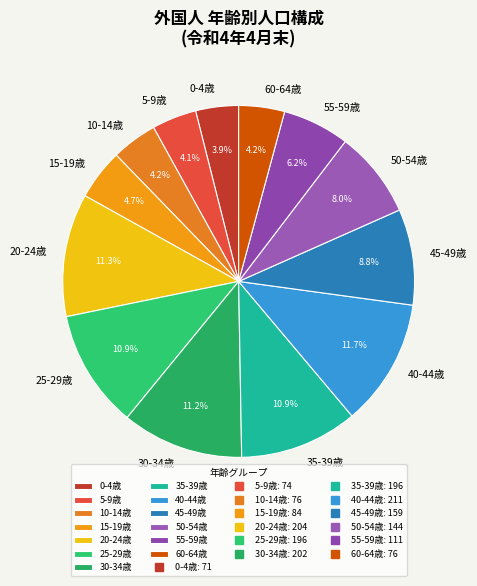

How many segments does this pie chart have?

13